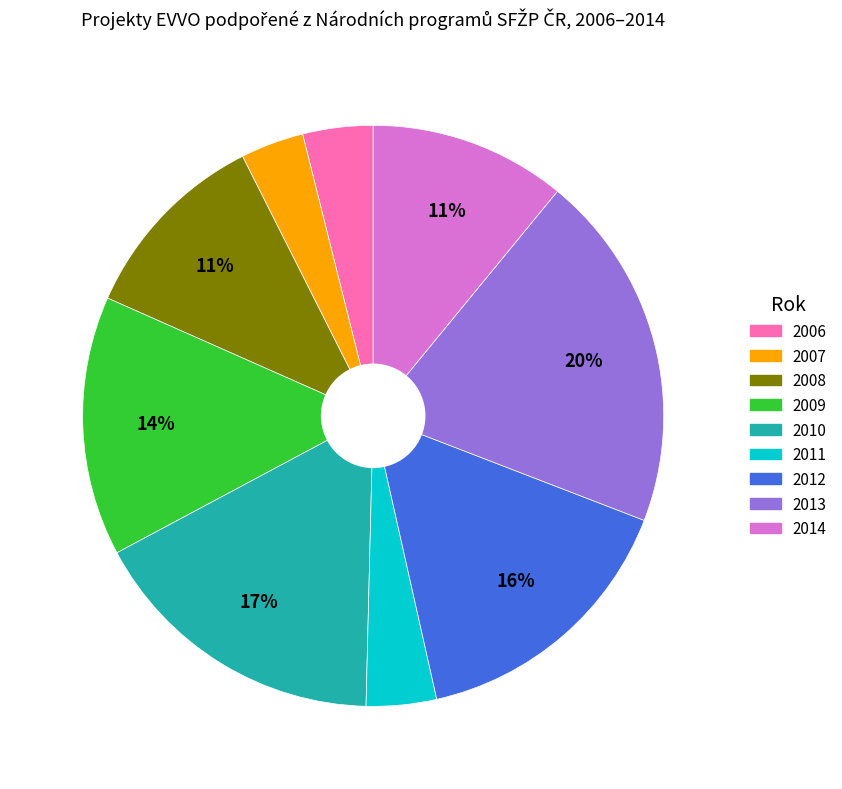

To the nearest percent, what percentage of the pie is 2010?

17%